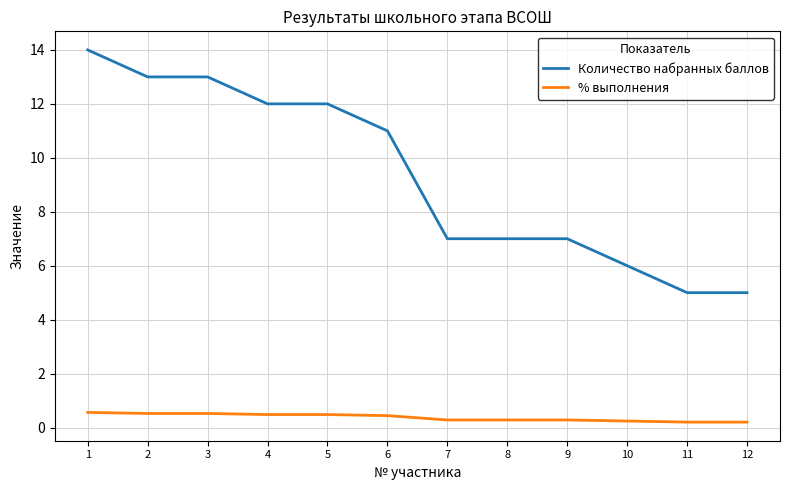

Where does the Количество набранных баллов series first go above 11?

1